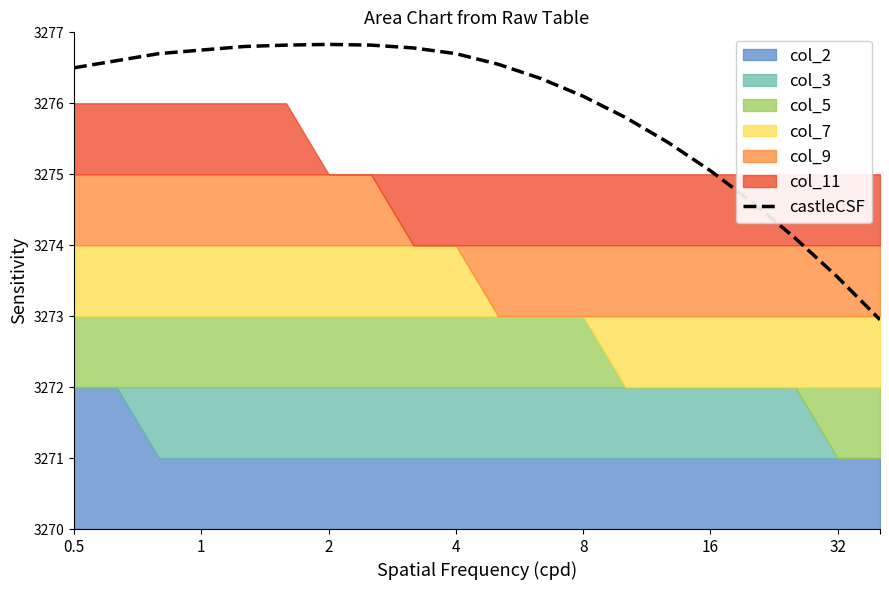

What is the approximate value at 11?

3276.3